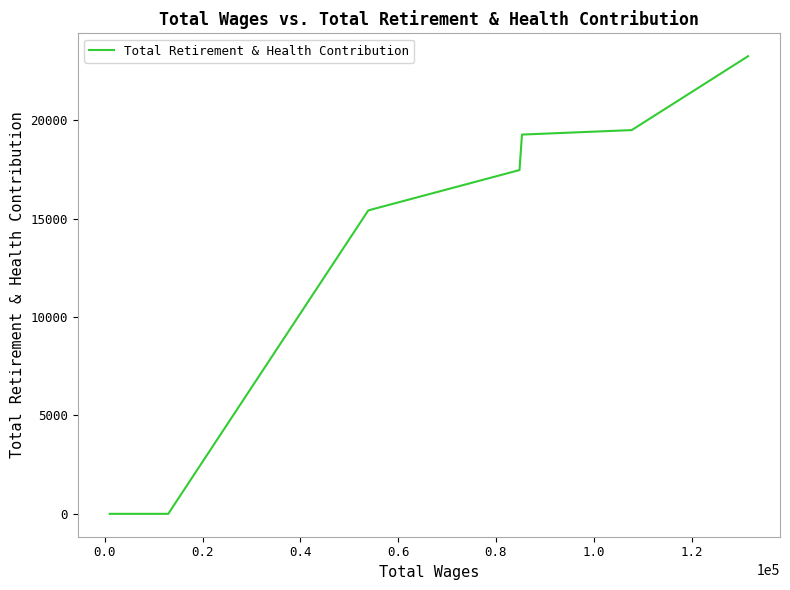

What is the difference between the second highest and minimum values?

19510